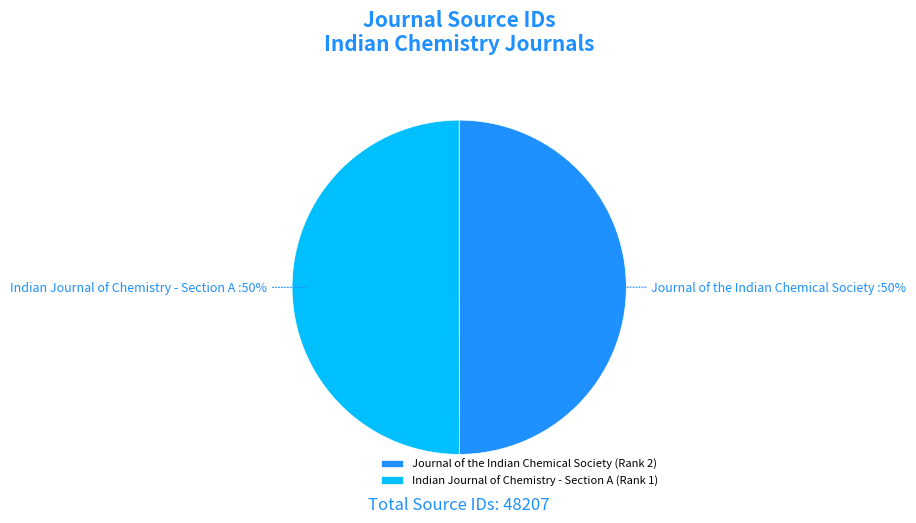

Do Indian Journal of Chemistry - Section A (Rank 1) and Journal of the Indian Chemical Society (Rank 2) together represent more than half of the pie?

Yes